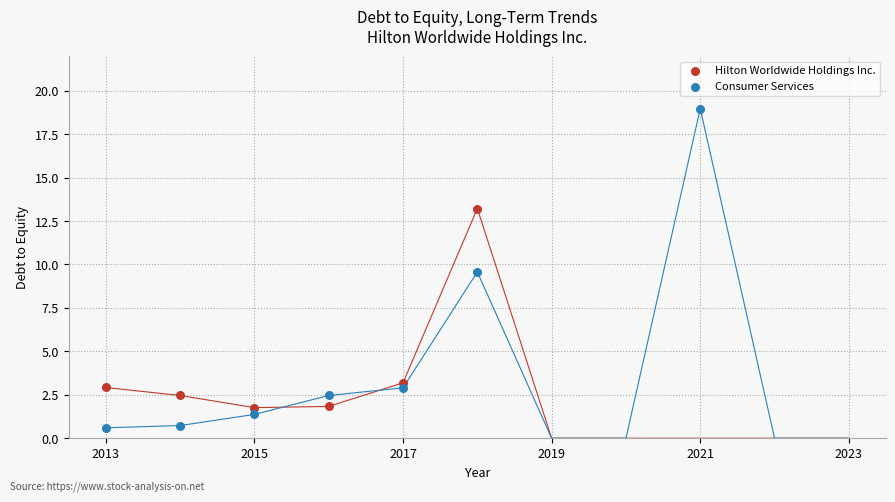

Which series contains the lowest Y value?

Consumer Services